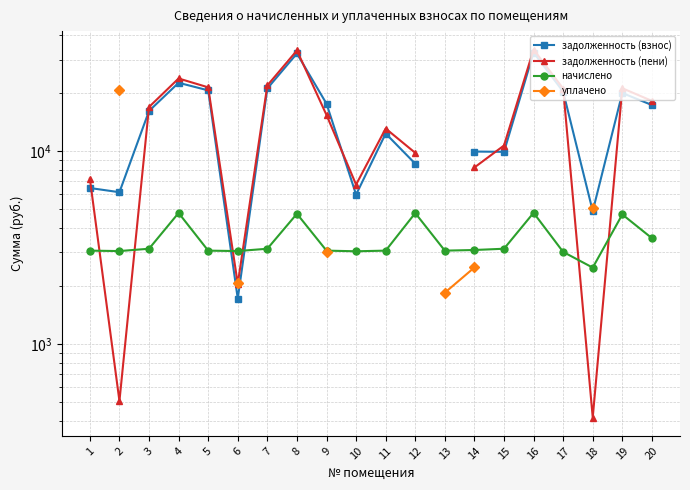

At how many categories does at least one series exceed 8570?

15